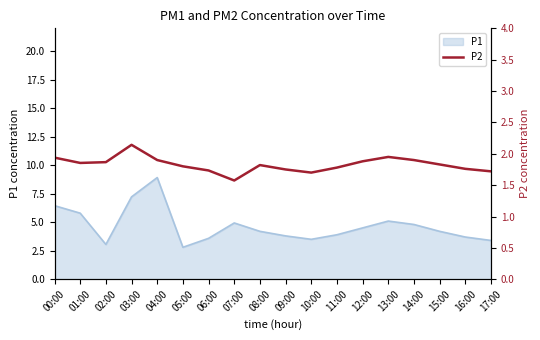

How many categories are shown in the chart?

18